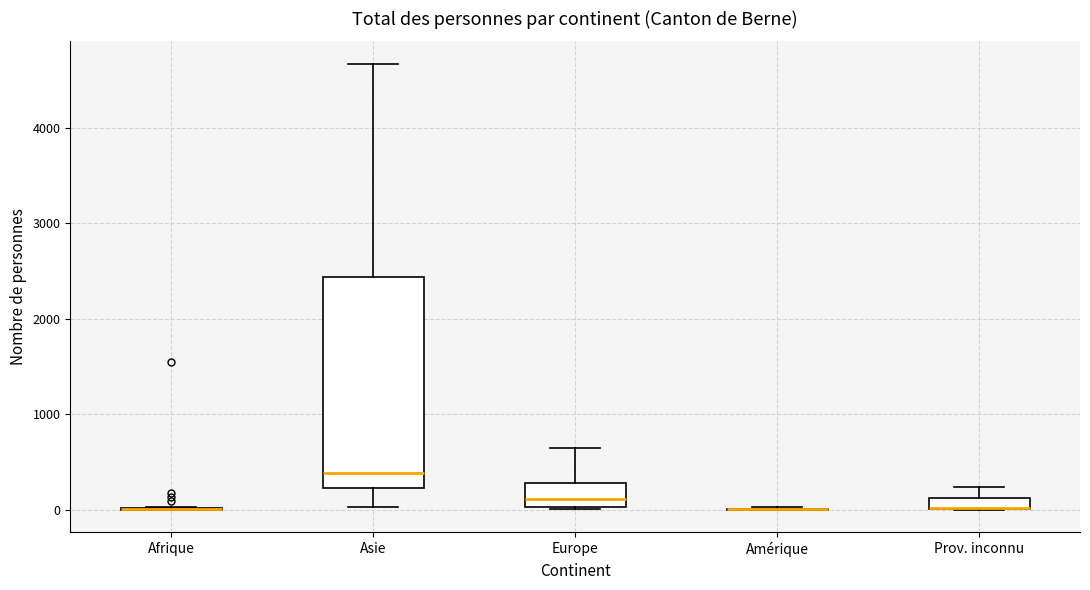

Which box is the tallest, from its lower edge to its upper edge?

Asie